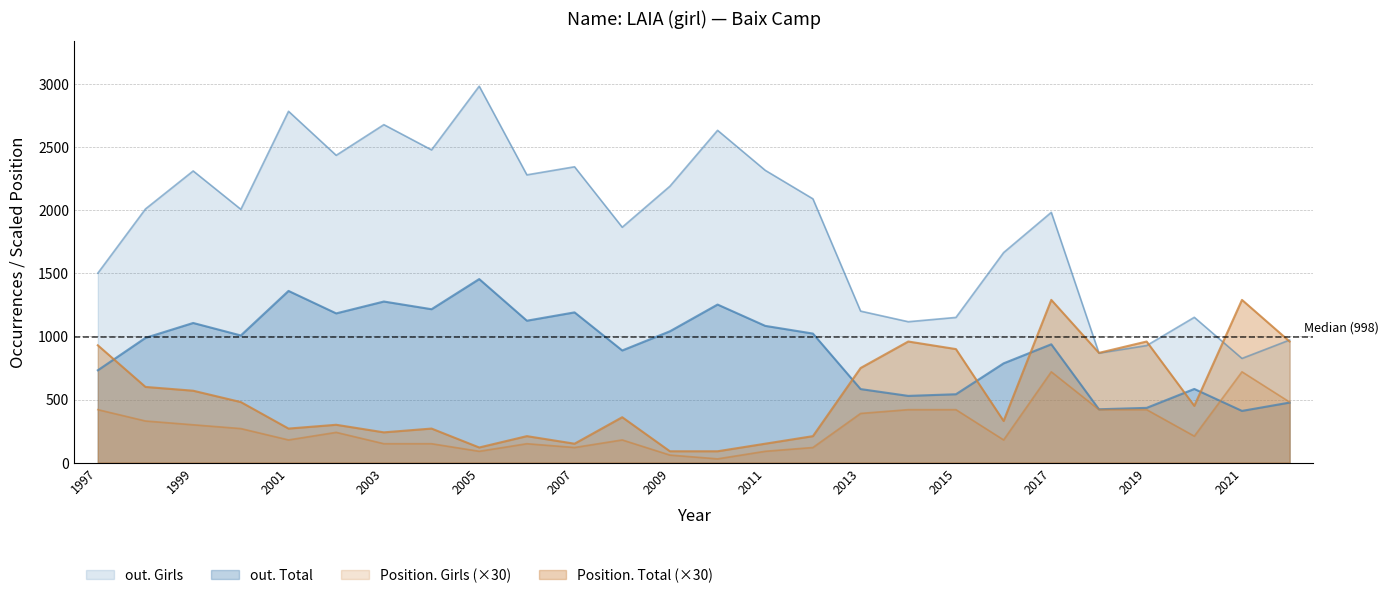

Reading left to right, what are all the values shown in this chart?

Position. Total: 1997=930	1998=600	1999=570	2000=480	2001=270	2002=300	2003=240	2004=270	2005=120	2006=210	2007=150	2008=360	2009=90	2010=90	2011=150	2012=210	2013=750	2014=960	2015=900	2016=330	2017=1290	2018=870	2019=960	2020=450	2021=1290	2022=960
Position. Girls: 1997=420	1998=330	1999=300	2000=270	2001=180	2002=240	2003=150	2004=150	2005=90	2006=150	2007=120	2008=180	2009=60	2010=30	2011=90	2012=120	2013=390	2014=420	2015=420	2016=180	2017=720	2018=420	2019=420	2020=210	2021=720	2022=480
out. Total: 1997=732	1998=989	1999=1107	2000=1008	2001=1361	2002=1183	2003=1277	2004=1216	2005=1455	2006=1125	2007=1191	2008=889	2009=1041	2010=1253	2011=1084	2012=1023	2013=583	2014=529	2015=542	2016=787	2017=938	2018=423	2019=434	2020=584	2021=410	2022=476
out. Girls: 1997=1502	1998=2011	1999=2312	2000=2008	2001=2785	2002=2436	2003=2679	2004=2479	2005=2984	2006=2281	2007=2345	2008=1866	2009=2191	2010=2634	2011=2317	2012=2091	2013=1201	2014=1117	2015=1151	2016=1665	2017=1984	2018=868	2019=928	2020=1152	2021=826	2022=972